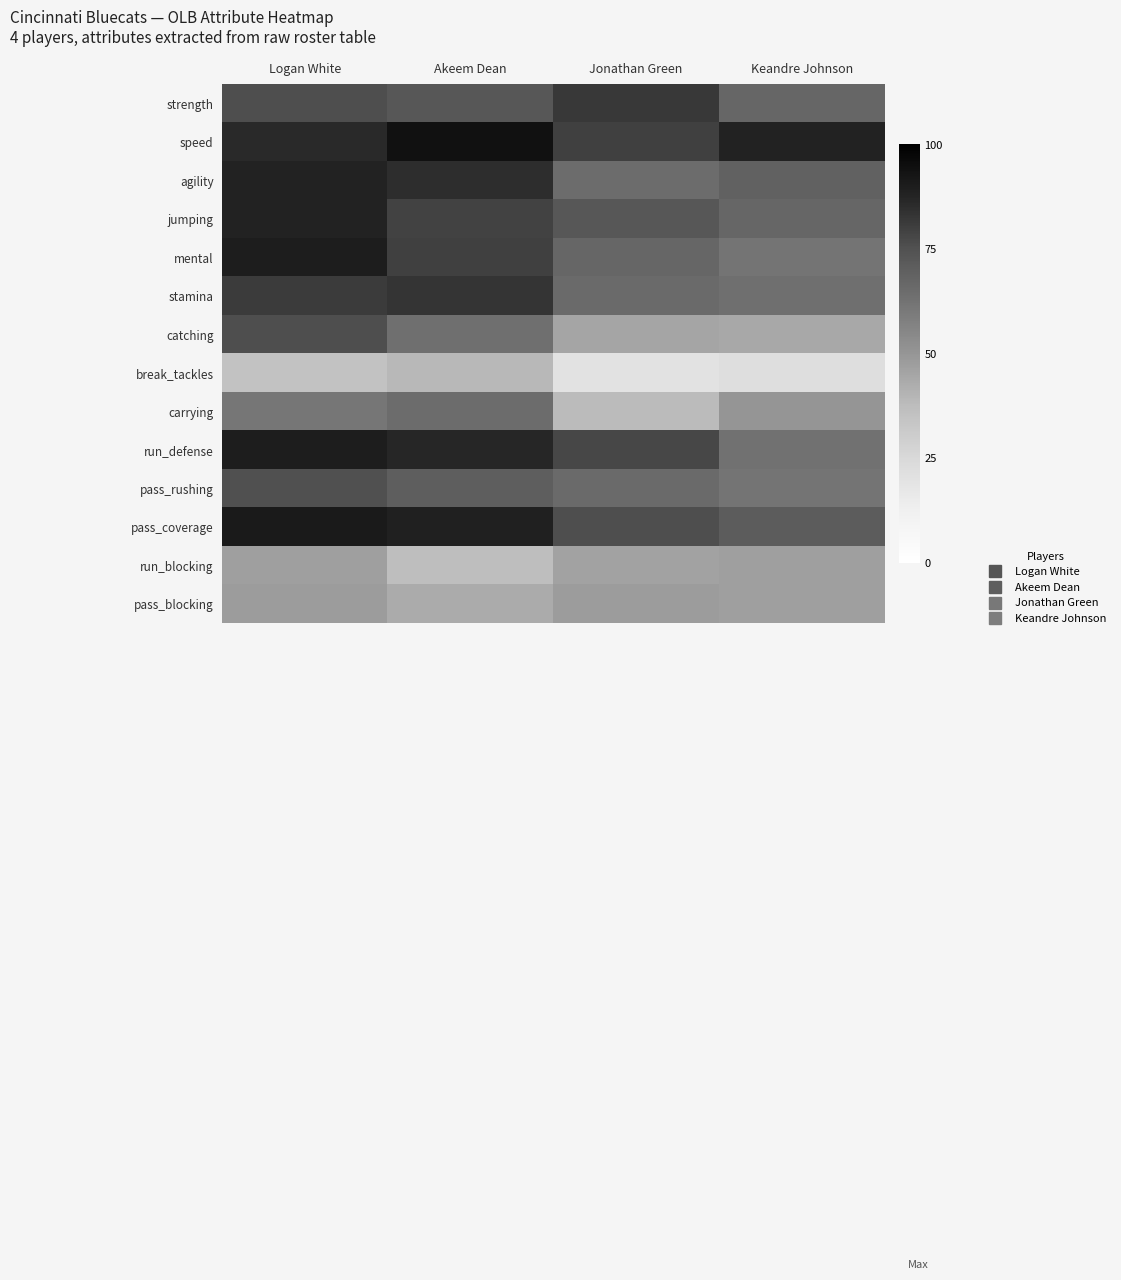

At how many categories does at least one series exceed 28?

4